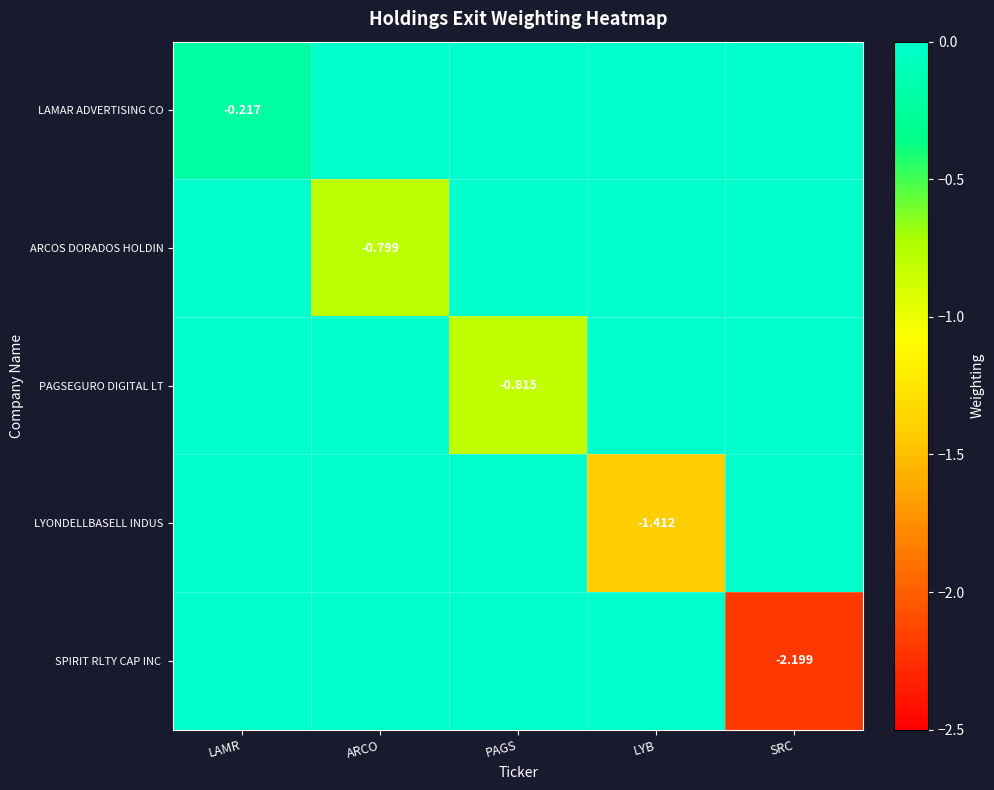

Rank the series by their maximum value, from lowest to highest.

LAMAR ADVERTISING CO, ARCOS DORADOS HOLDIN, PAGSEGURO DIGITAL LT, LYONDELLBASELL INDUS, SPIRIT RLTY CAP INC